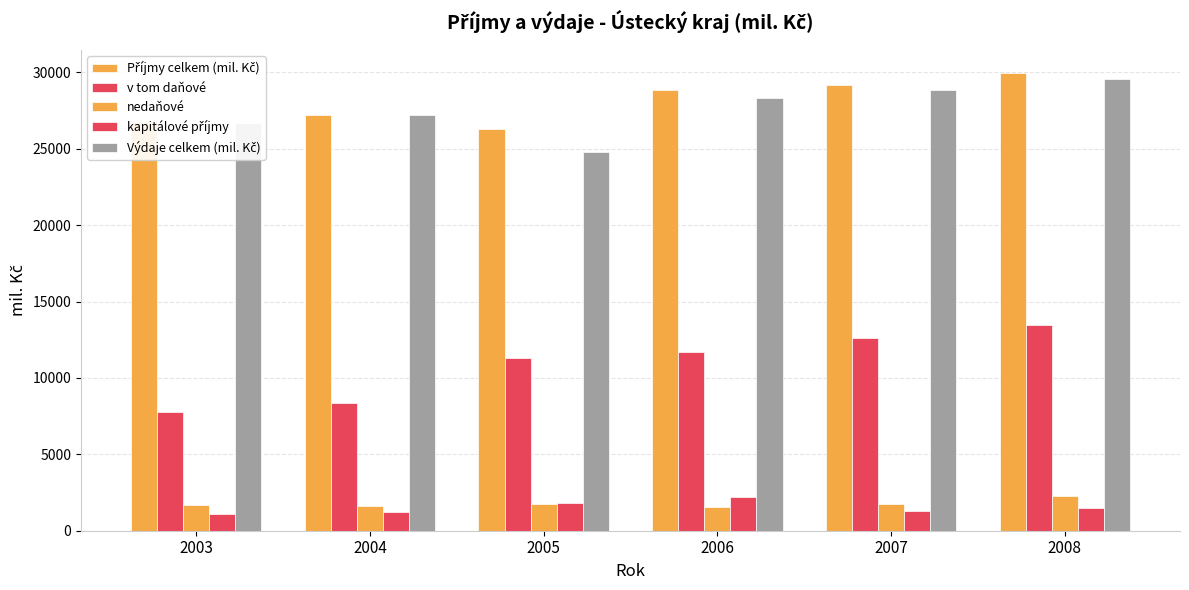

Which series has the largest total across all categories?

Příjmy celkem (mil. Kč)